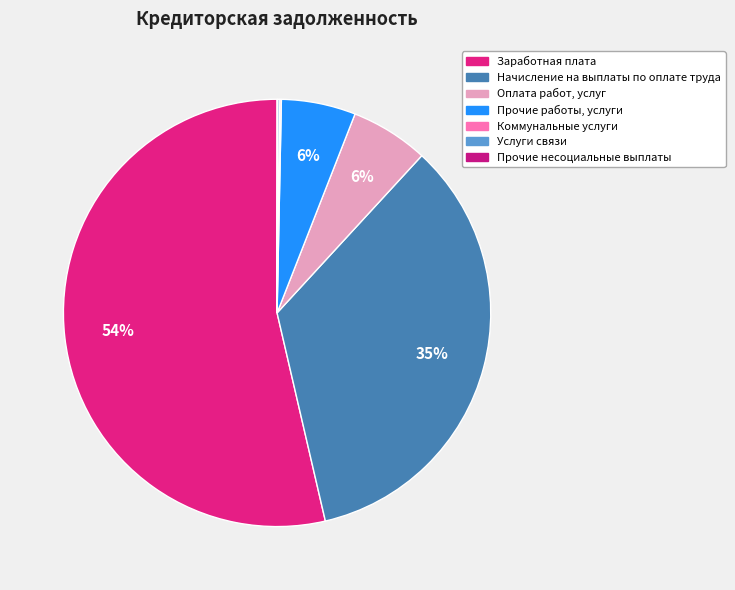

Is there any slice that represents more than half of the pie?

Yes